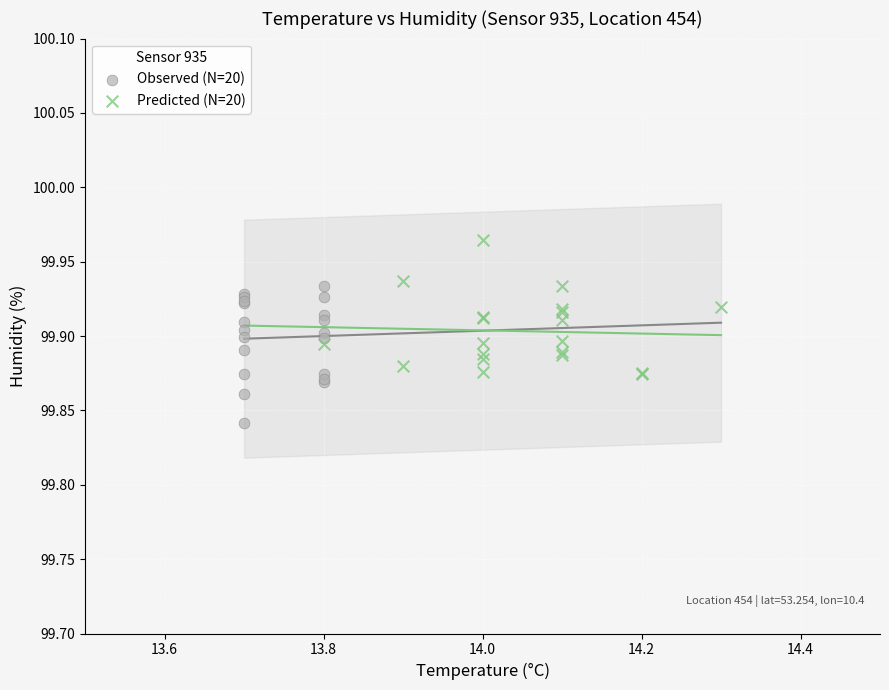

Which series reaches the maximum Y coordinate?

Predicted (N=20)